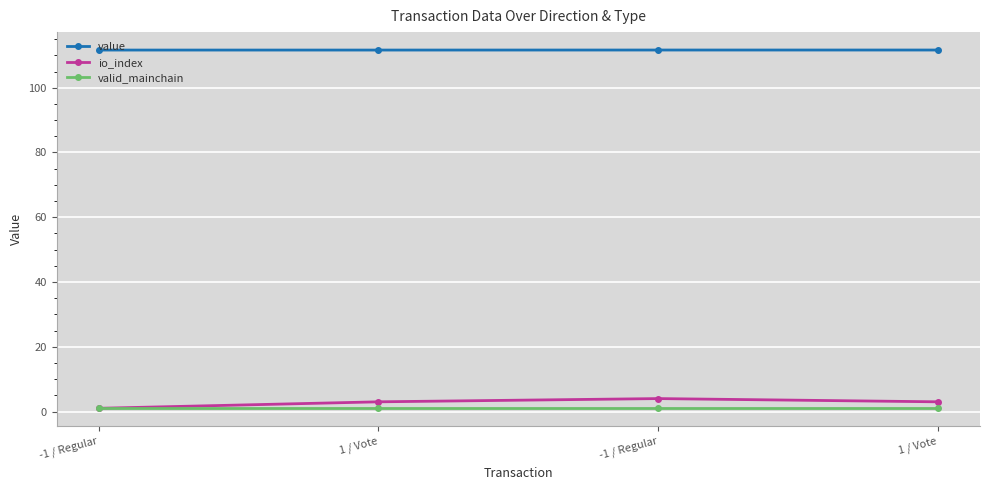

What are all the series names shown in the legend?

value, io_index, valid_mainchain